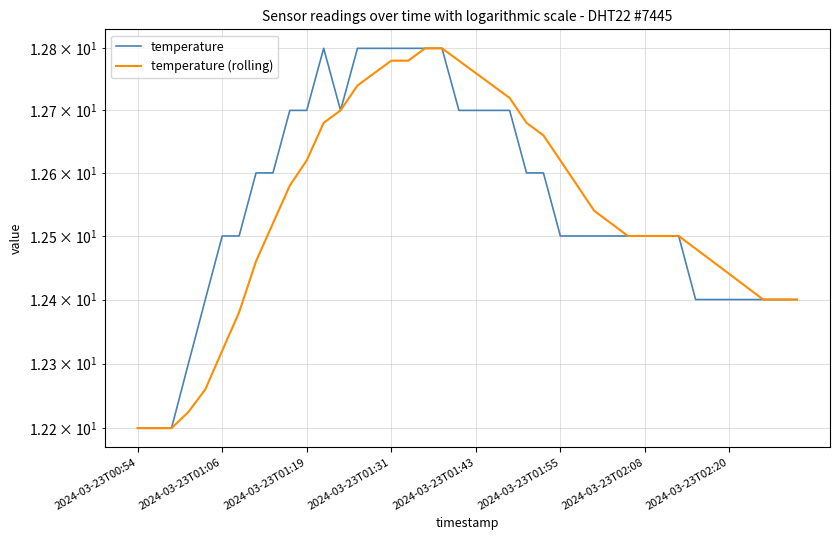

What is the difference between the temperature values at 31 and 37?

0.1